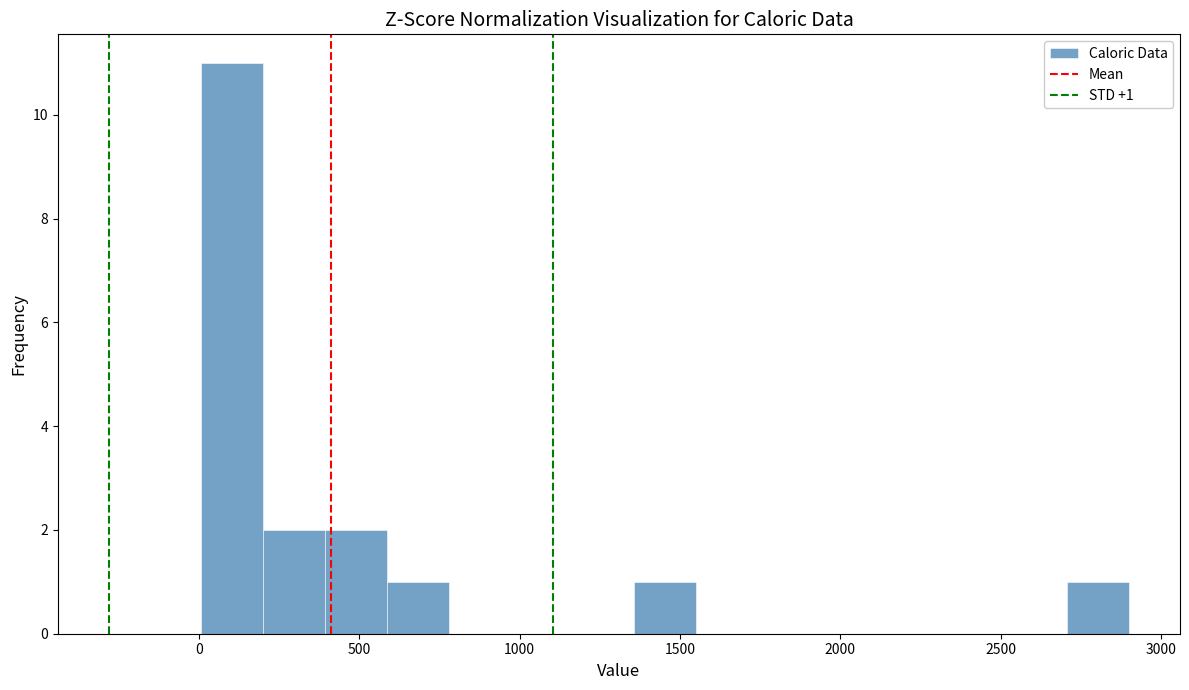

Read against the x-axis, roughly where is the centre of the tallest bar?

100